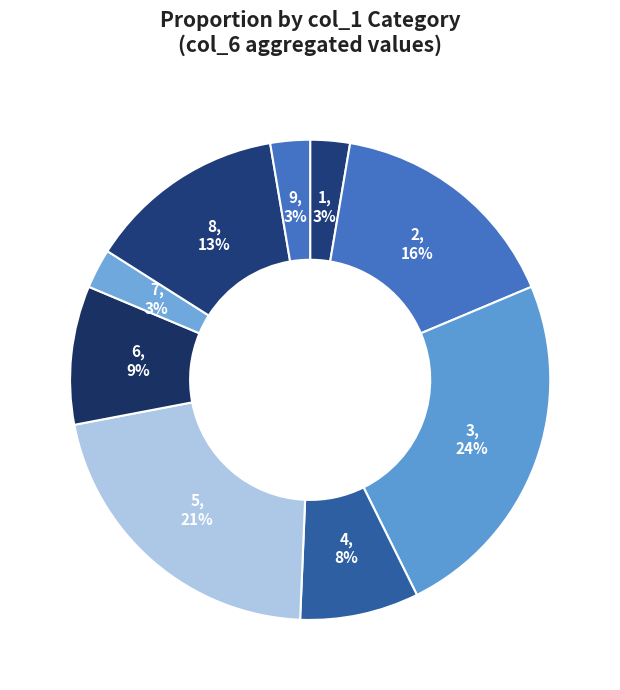

To the nearest percent, what percentage of the pie is 8?

13%